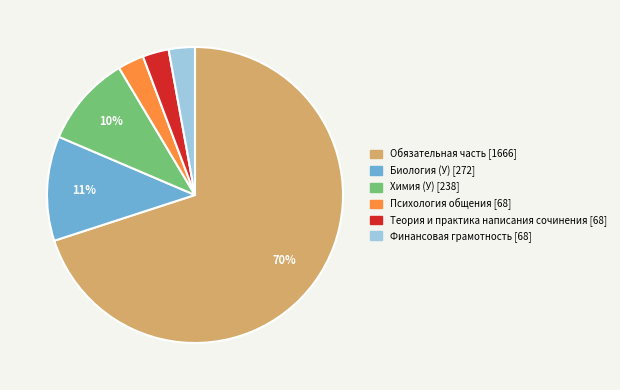

Which slice represents more than half of the pie?

Обязательная часть